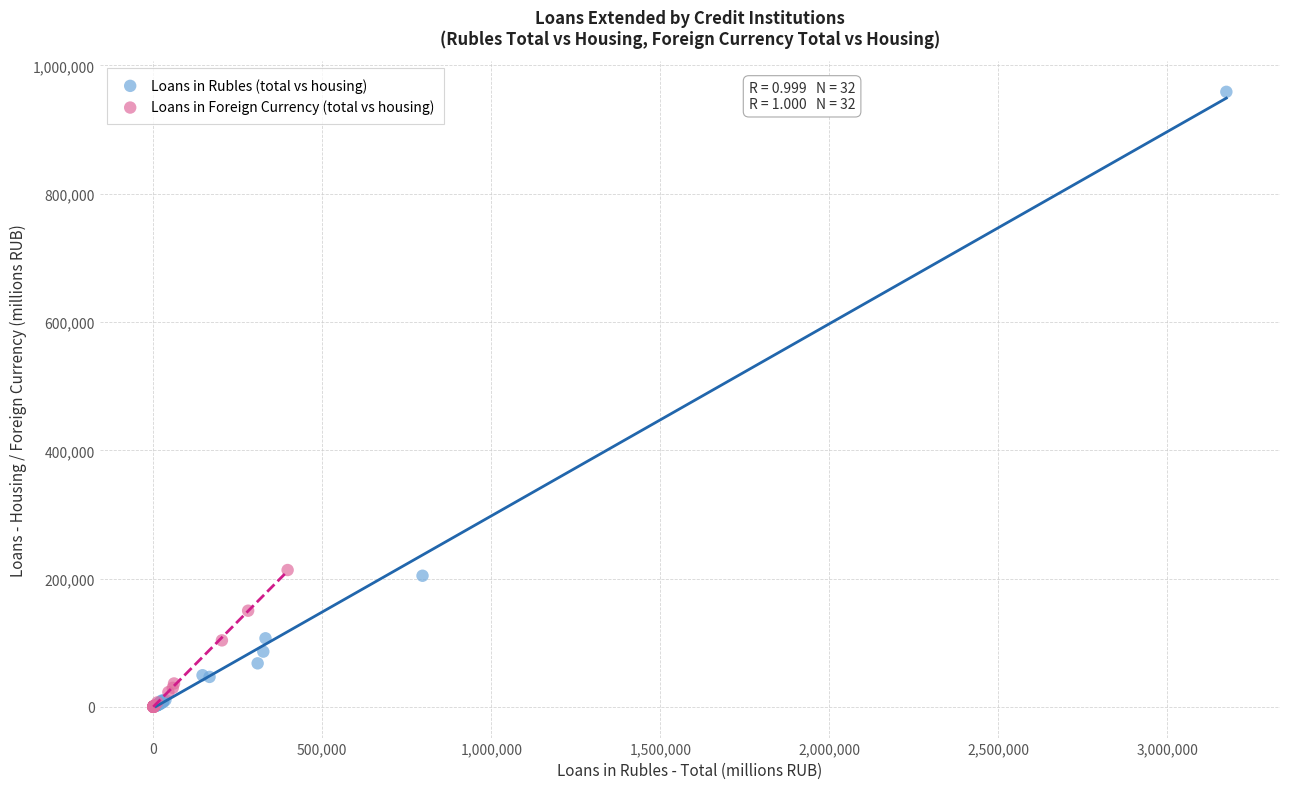

Which series has the largest Y range (max minus min)?

Loans in Rubles (total vs housing)